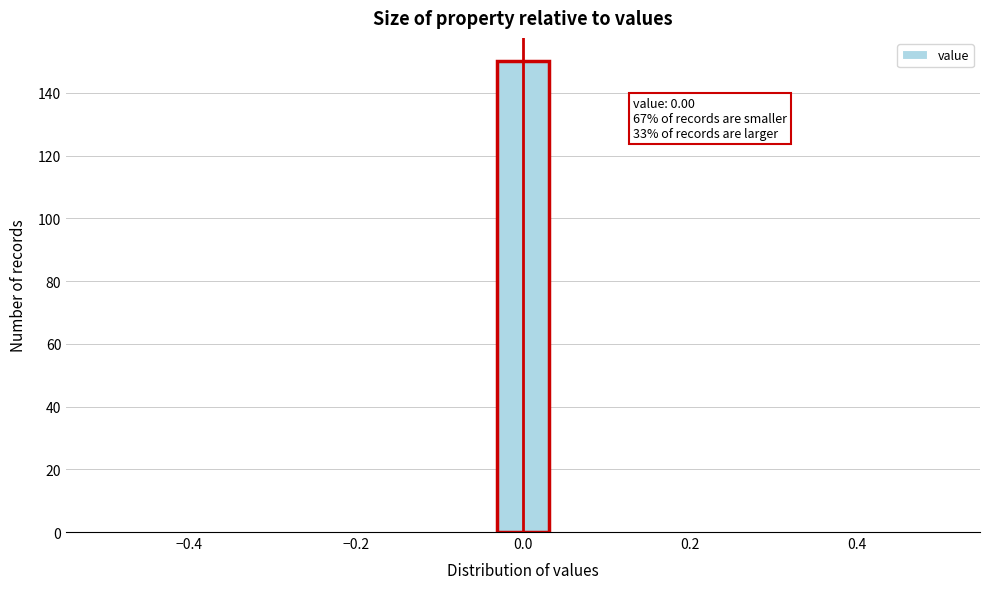

Around what value on the x-axis is the tallest bar? Give the approximate position of its centre, as read against the axis.

0.00